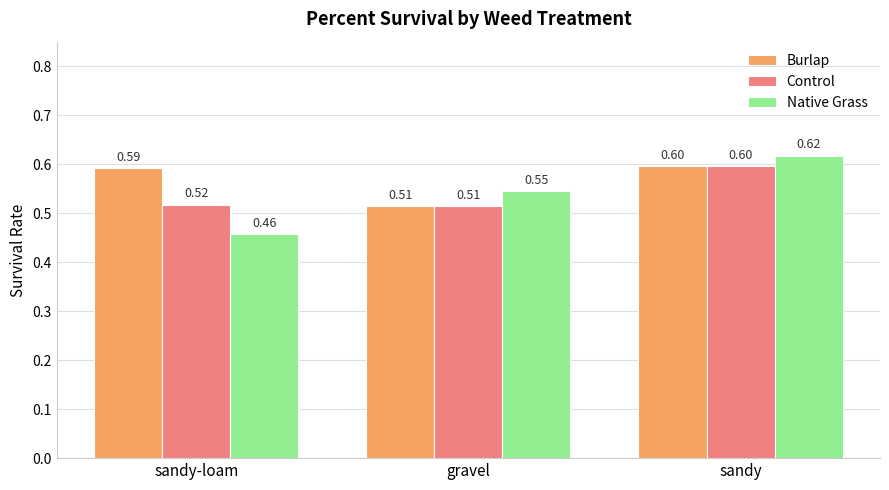

What is the sum of the Control values at sandy and sandy-loam?

1.1